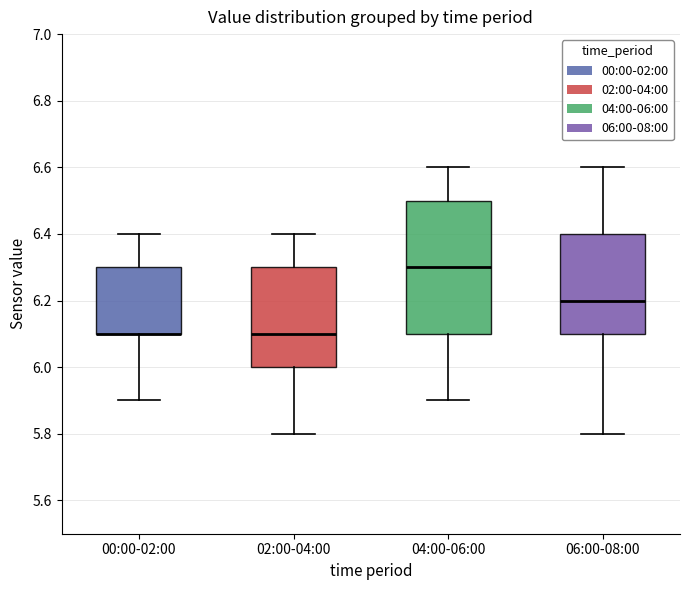

Where does the upper whisker of the box for 00:00-02:00 end on the y-axis? The values are not printed on the chart, so give them approximately, as read against the axis.

6.4